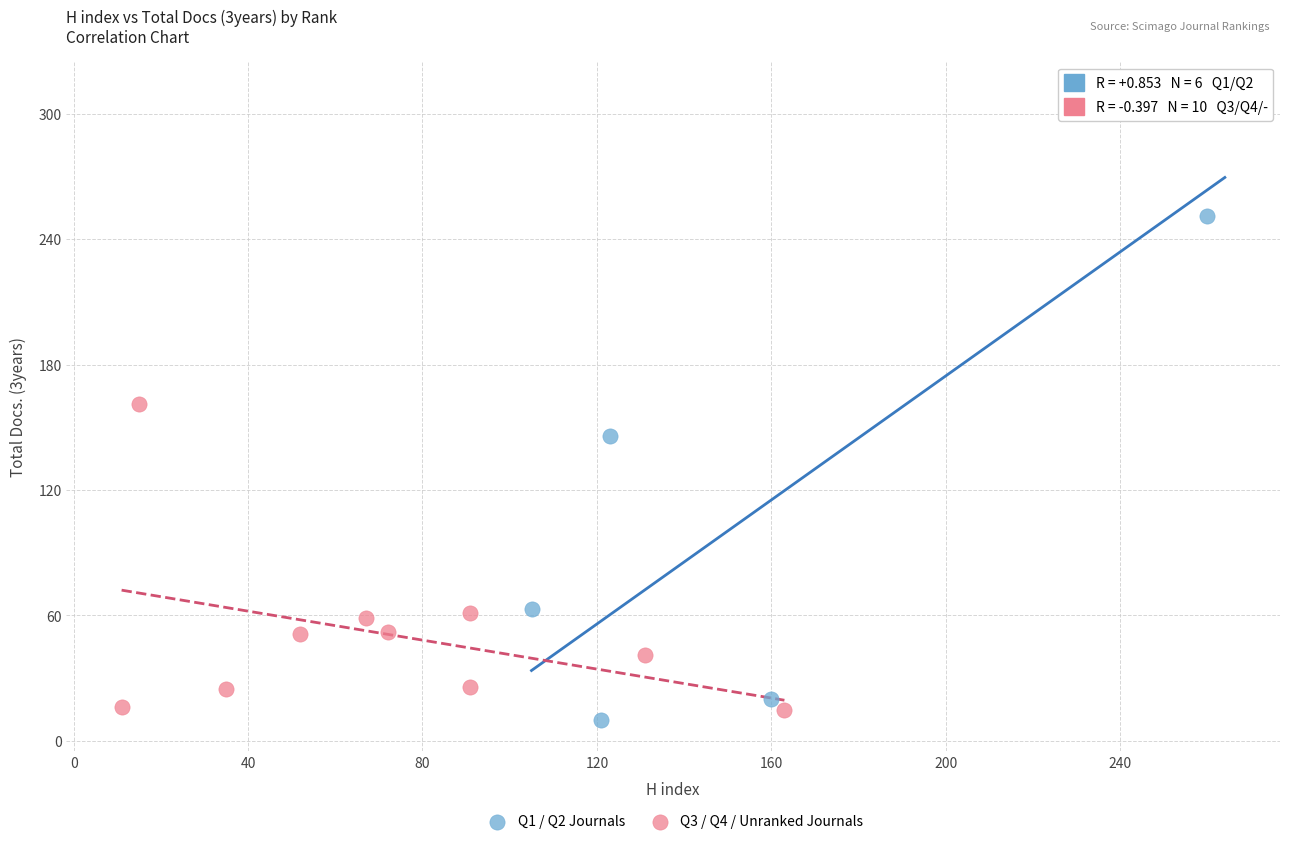

Which series has the largest Y range (max minus min)?

Q1 / Q2 Journals